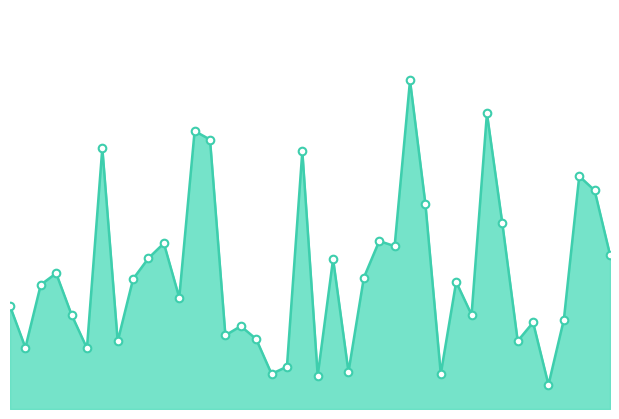

Is this an area chart (filled region under the line)?

Yes